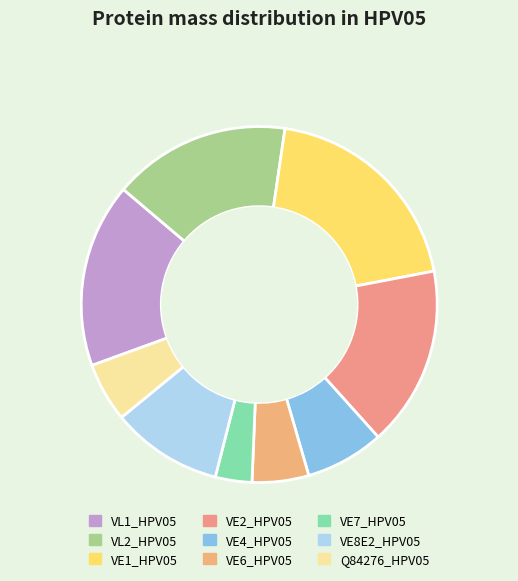

To the nearest percent, what is the combined percentage of VE1_HPV05 and Q84276_HPV05?

25%